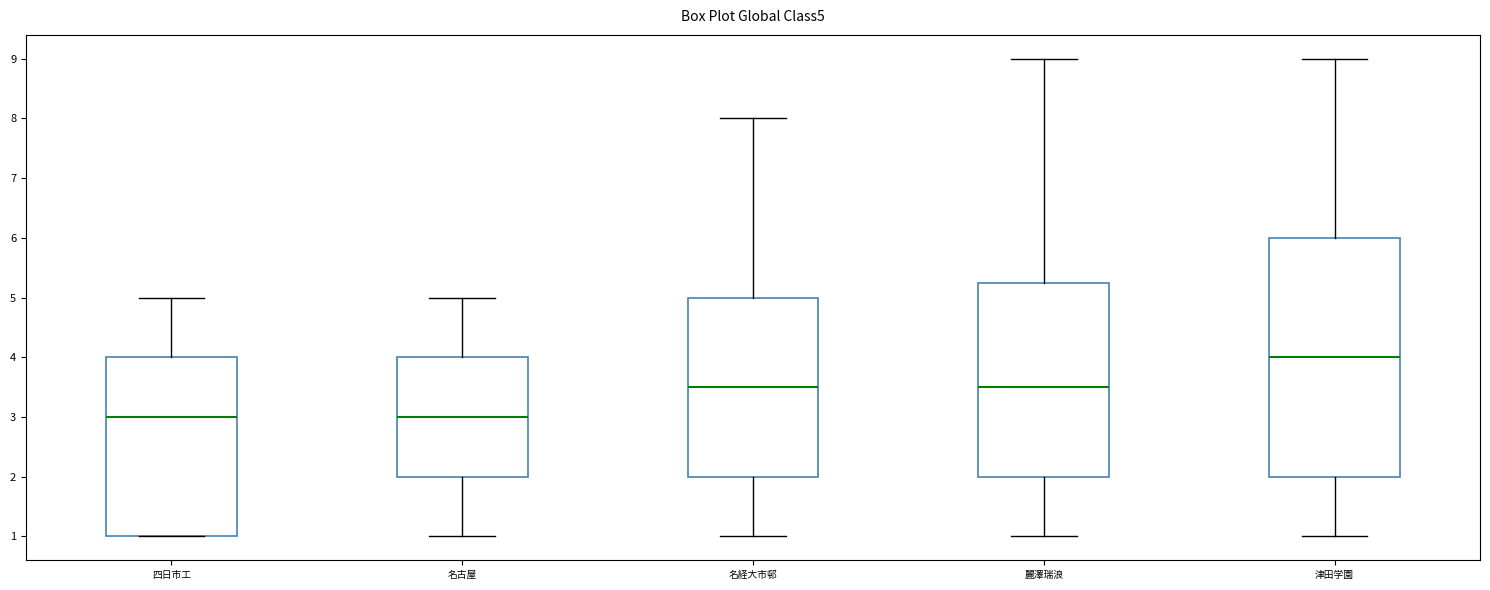

Which box is the tallest, from its lower edge to its upper edge?

津田学園